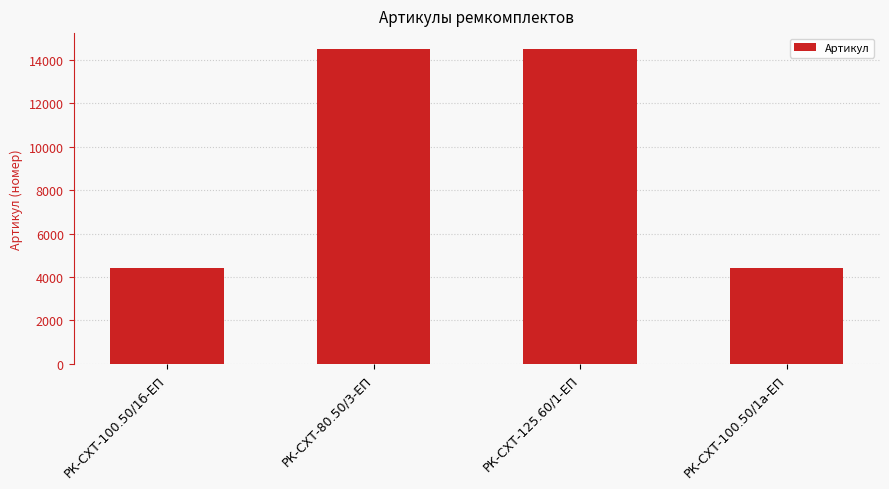

Approximately how many times larger is the value at РК-СХТ-100.50/1б-ЕП compared to РК-СХТ-125.60/1-ЕП?

0.3